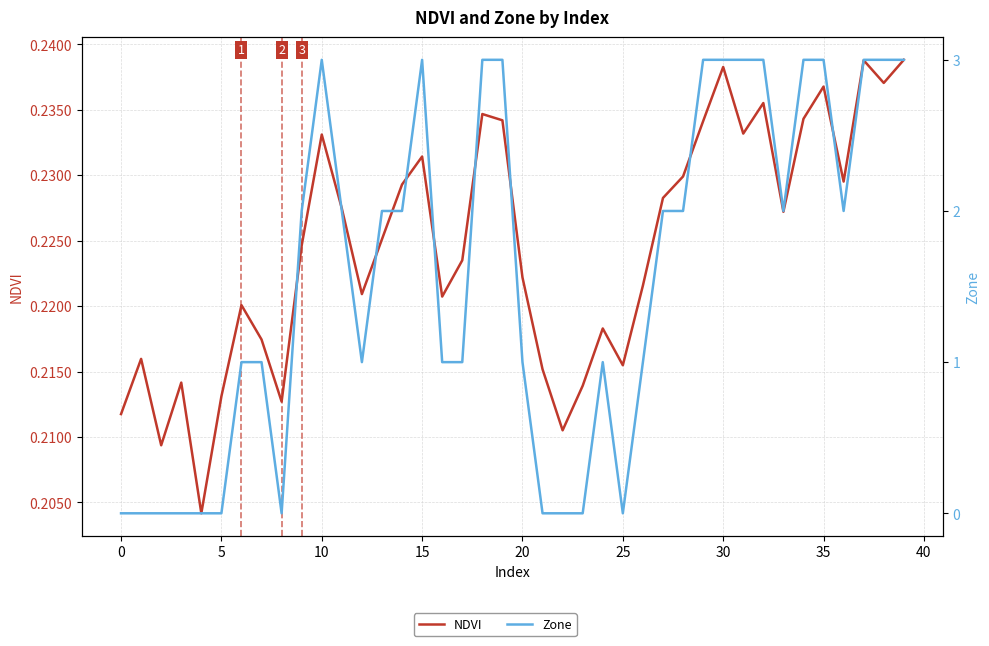

What is the average value of the Zone series?

1.6